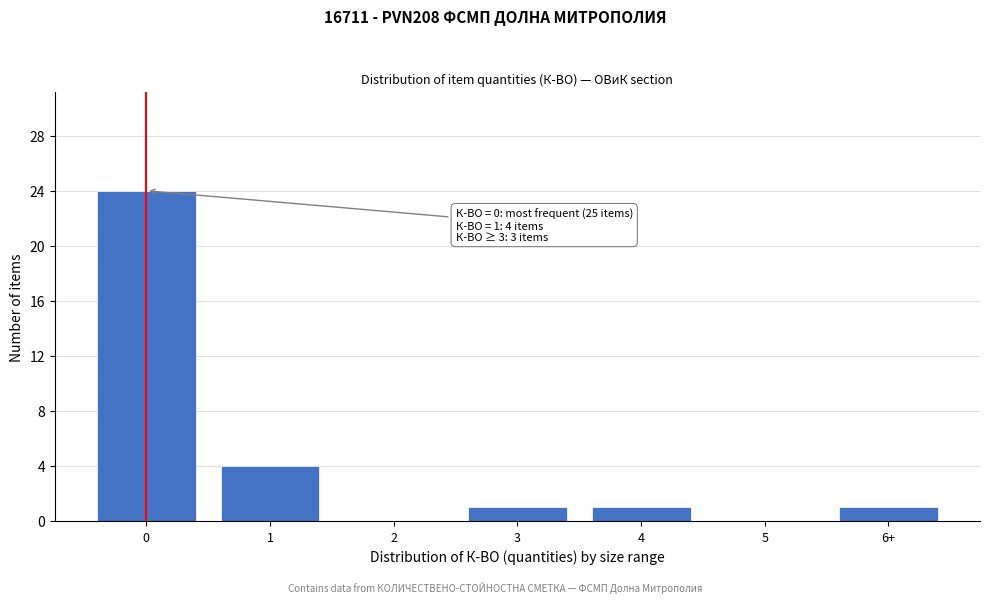

Reading right to left, transcribe all the data shown in this chart.

6+=1	5=0	4=1	3=1	2=0	1=4	0=24